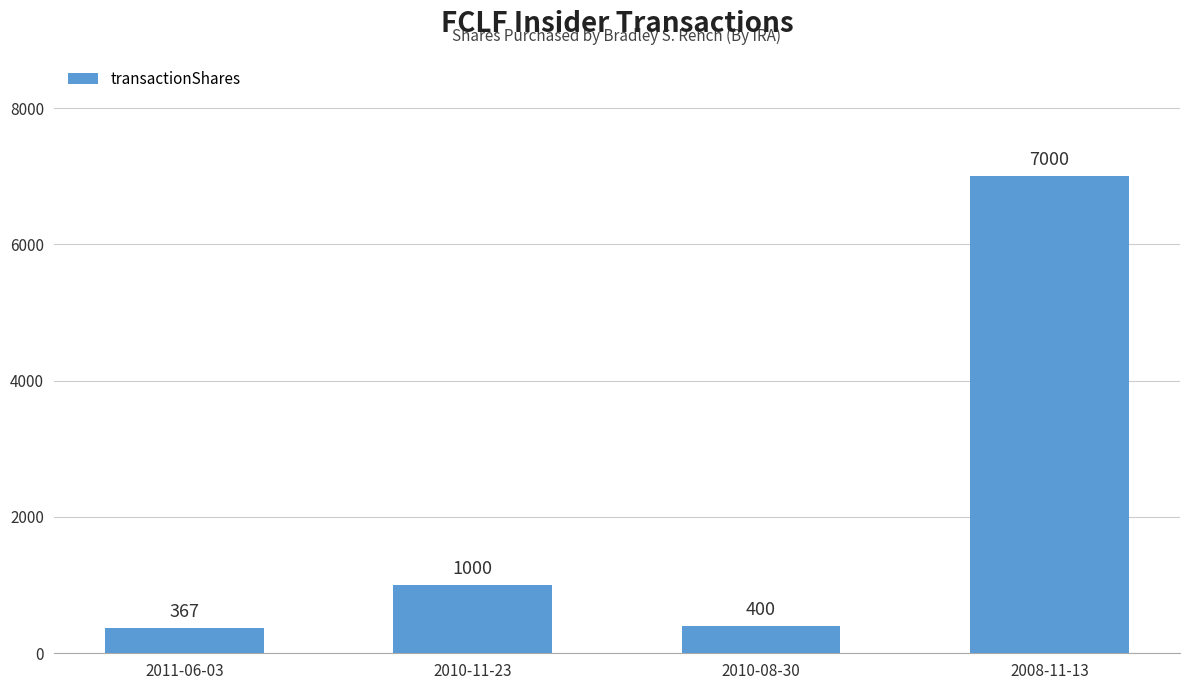

Which has a higher value, 2010-08-30 or 2010-11-23?

2010-11-23